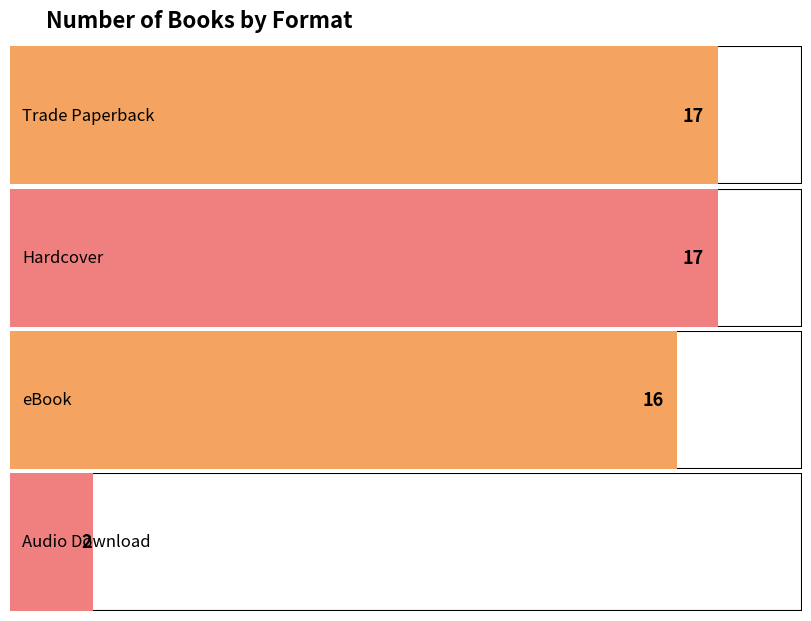

What value does the data have at Trade Paperback?

17